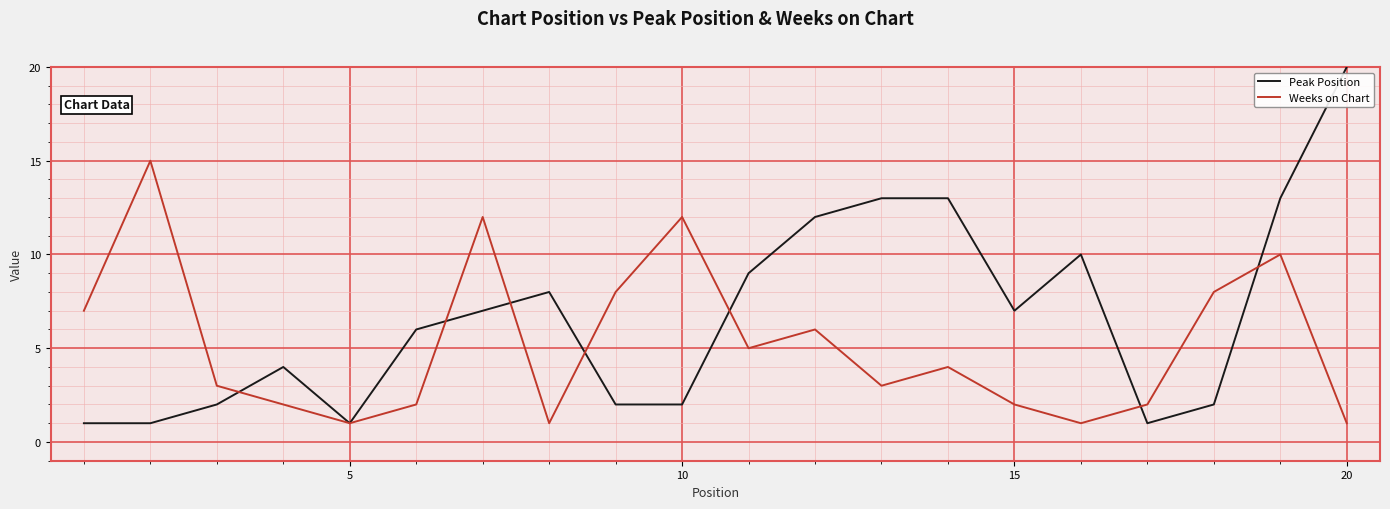

In Weeks on Chart, how many points are higher than both neighbors (excluding endpoints)?

6